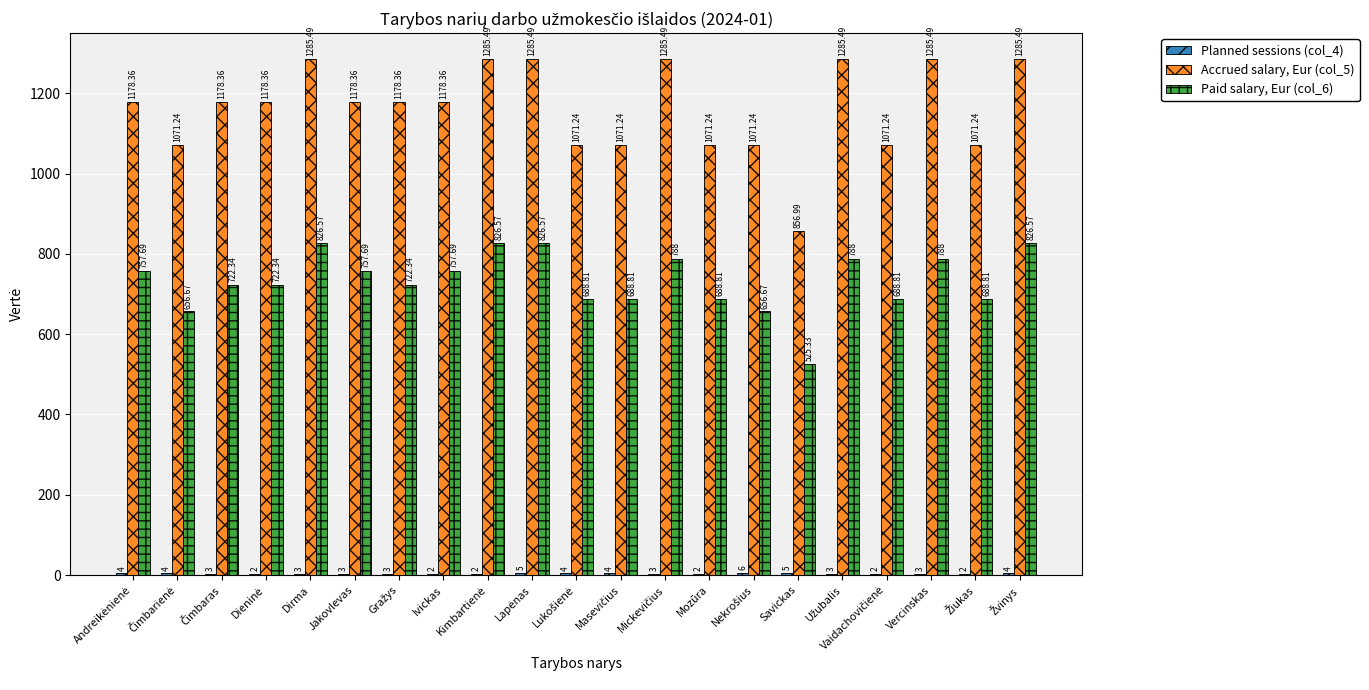

How many series are shown in this chart?

3